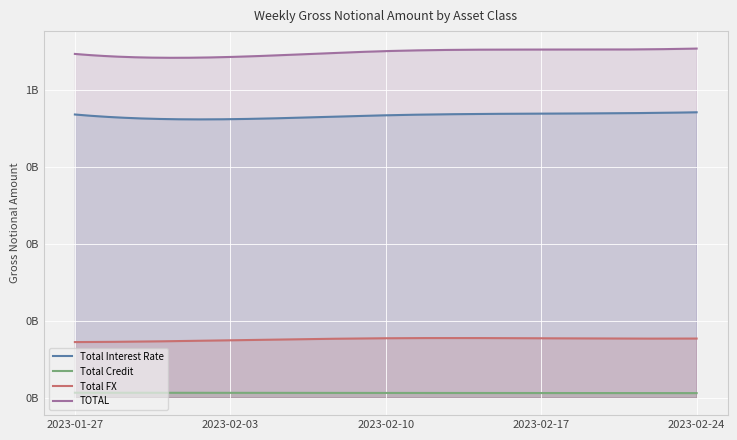

How many lines are shown in the chart?

4